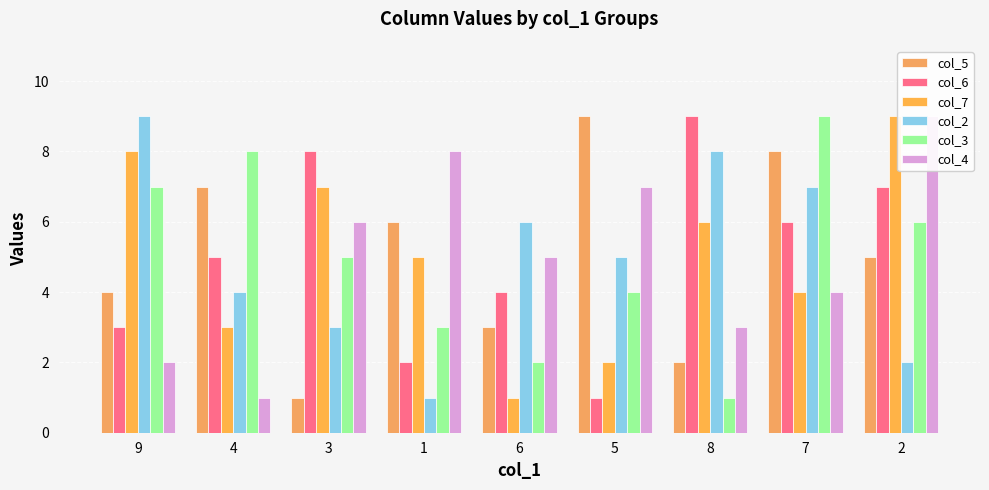

What are all the series names shown in the legend?

col_5, col_6, col_7, col_2, col_3, col_4